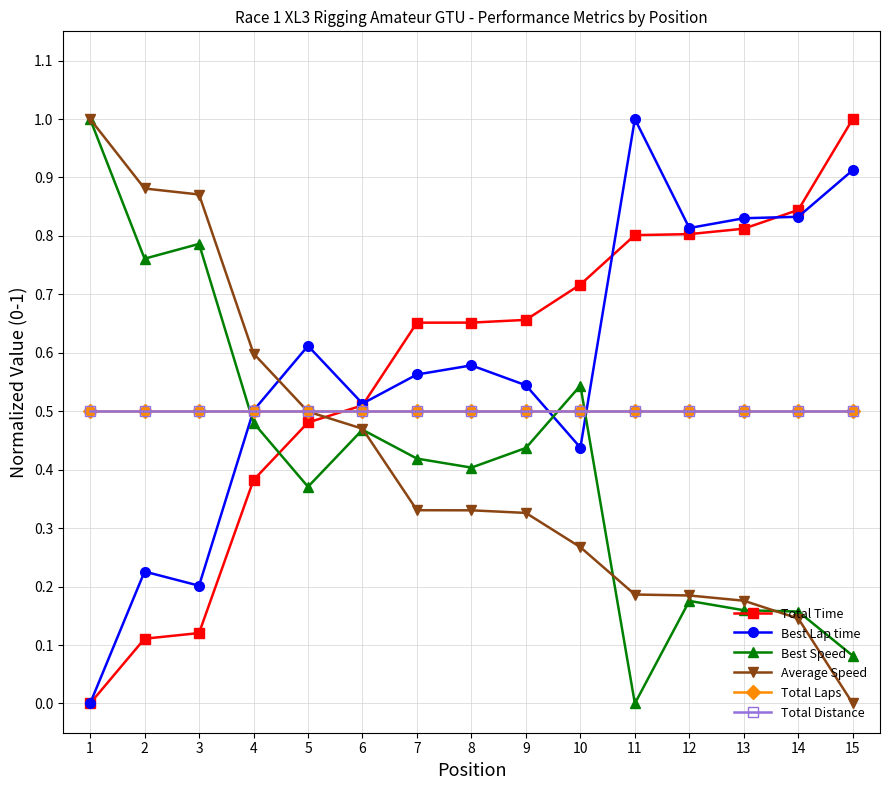

How many interior local peaks does the Best Speed series have?

4